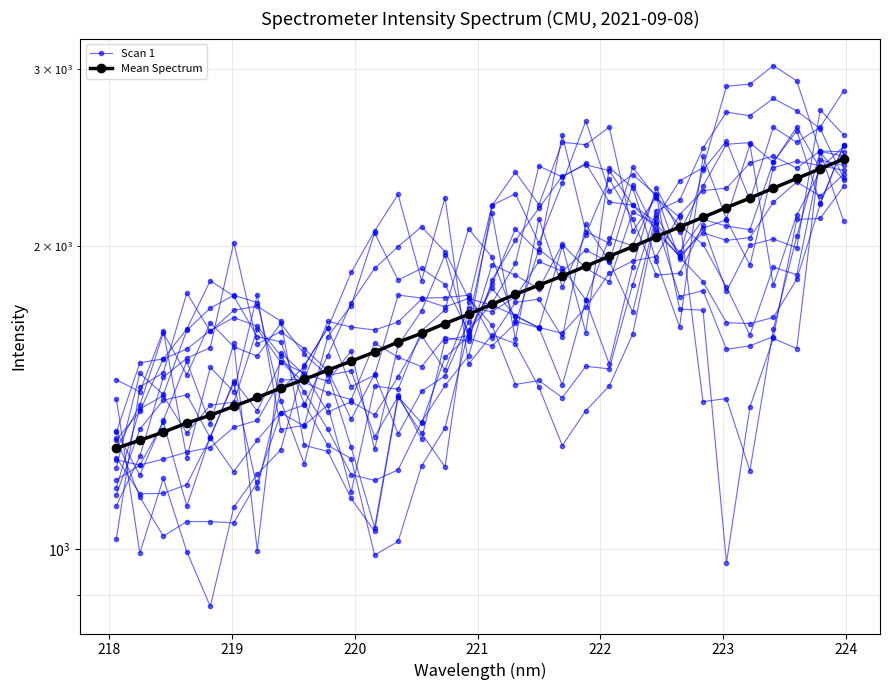

How many data points in Scan 1 are above 1654?

16